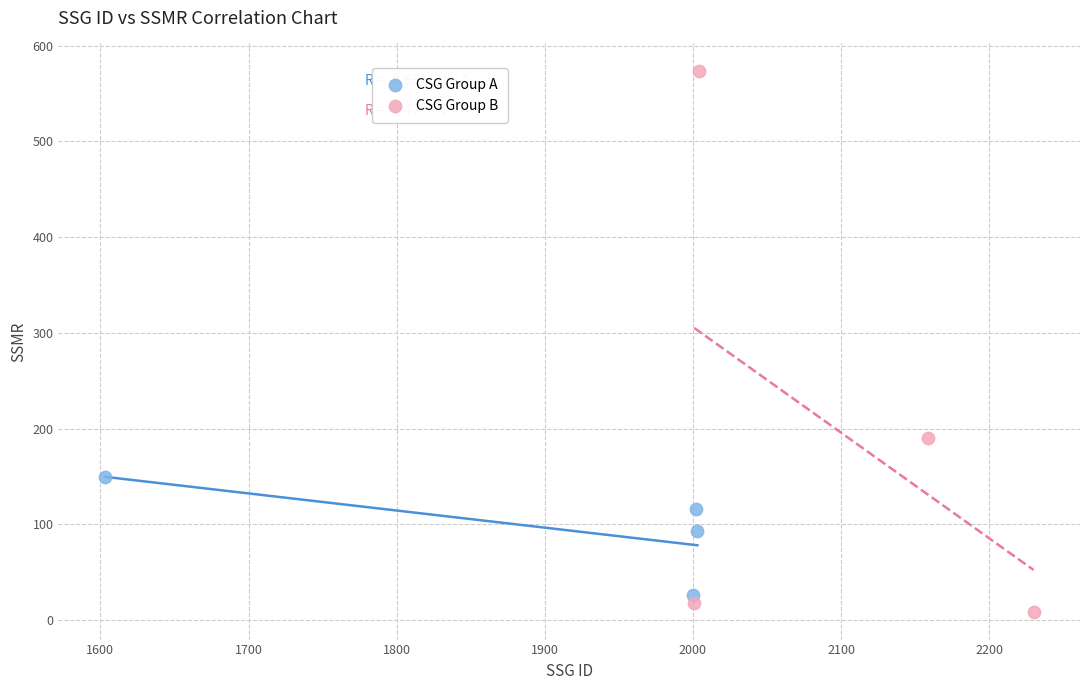

Which series reaches the maximum Y coordinate?

CSG Group B